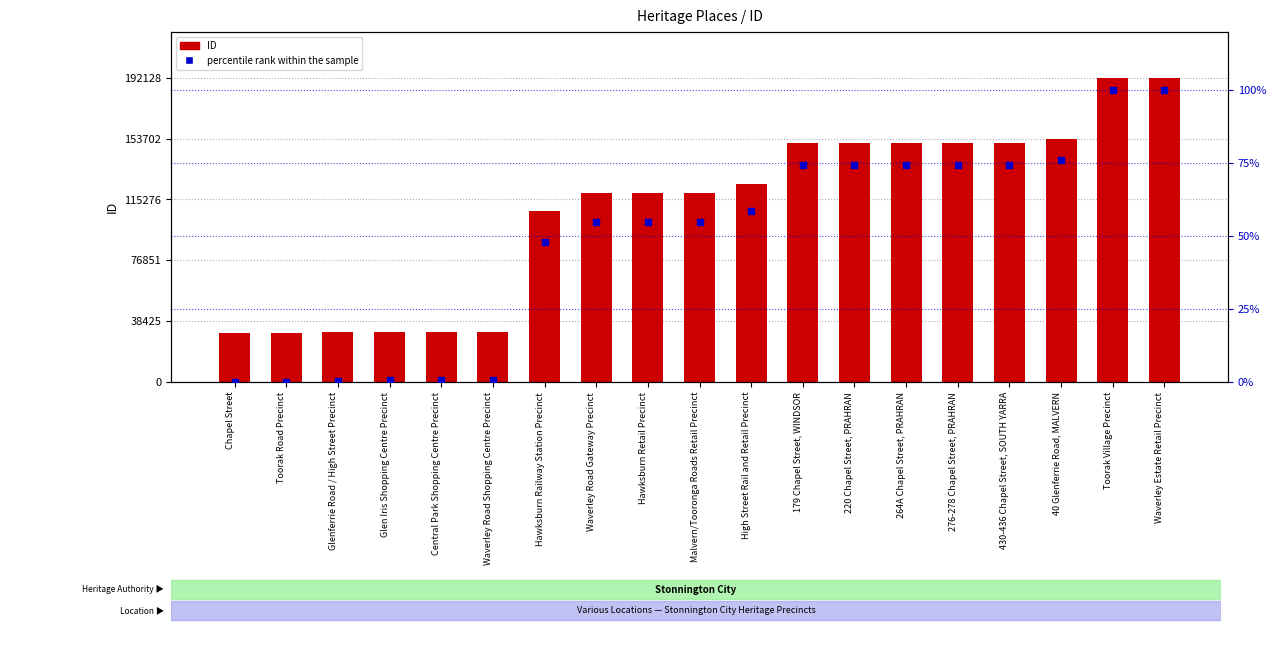

At how many categories does at least one series exceed 37429?

13